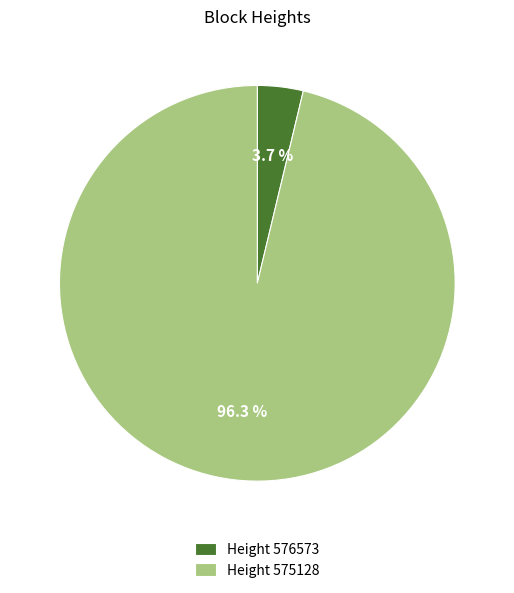

Is there any slice that represents more than half of the pie?

Yes